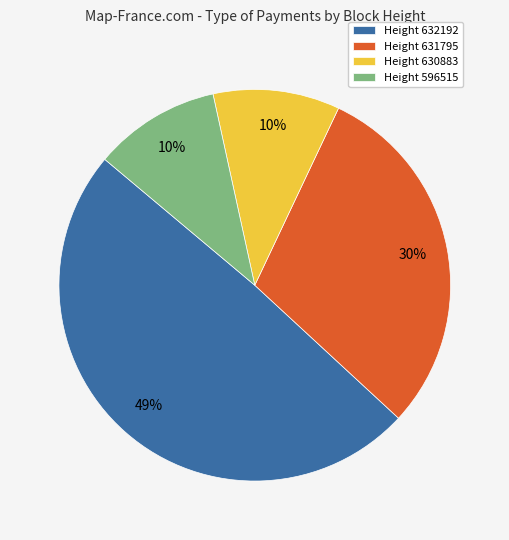

Do Height 630883 and Height 596515 together represent more than half of the pie?

No